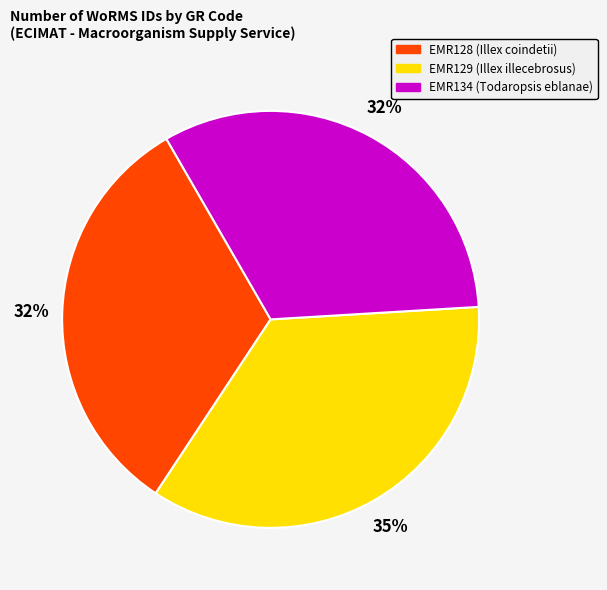

How many slices are in this pie chart?

3